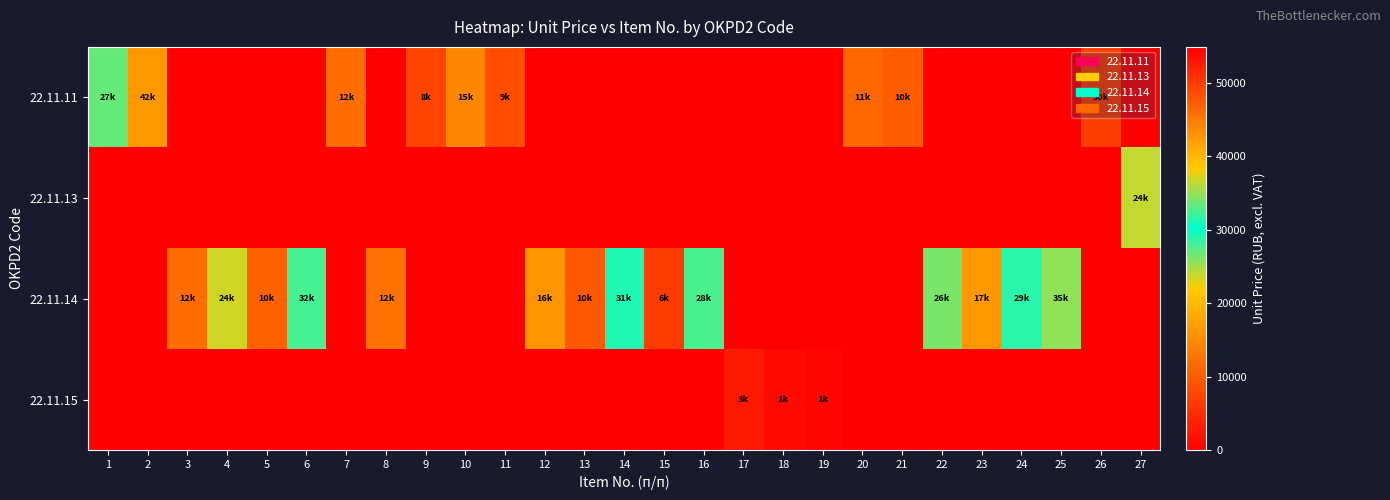

Rank the series at 3 from highest to lowest value.

22.11.14, 22.11.11, 22.11.13, 22.11.15